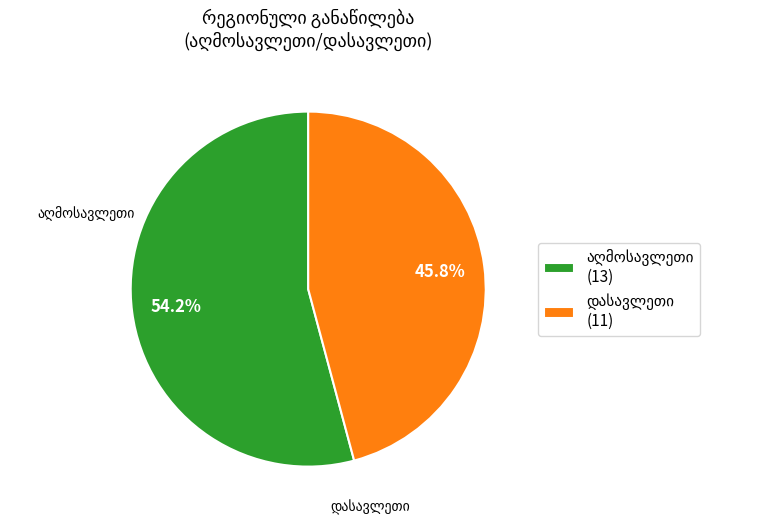

Is there any slice that represents more than half of the pie?

Yes